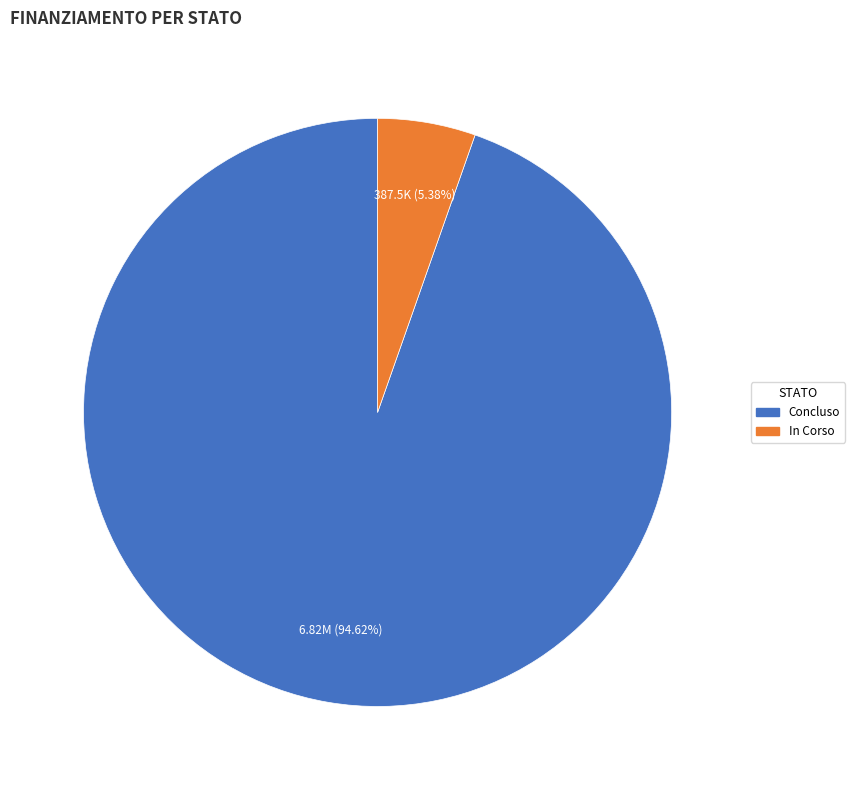

Approximately how many times larger is the value at Concluso compared to In Corso?

17.6